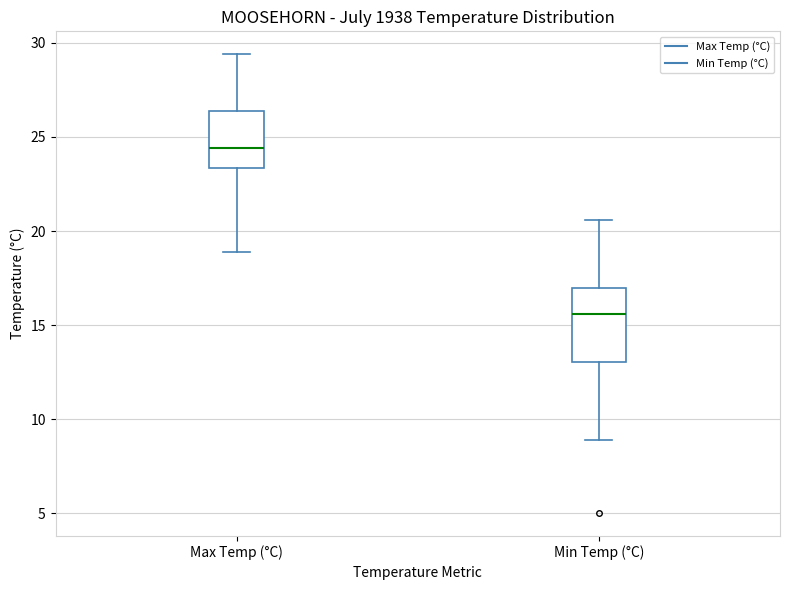

Which box's median line is the highest?

Max Temp (°C)